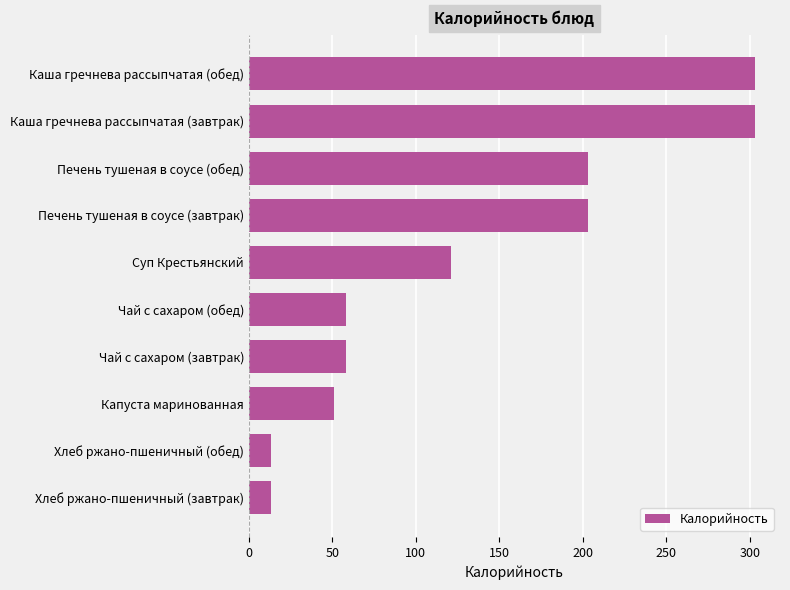

What is the value of the 1st bar from the top?

303